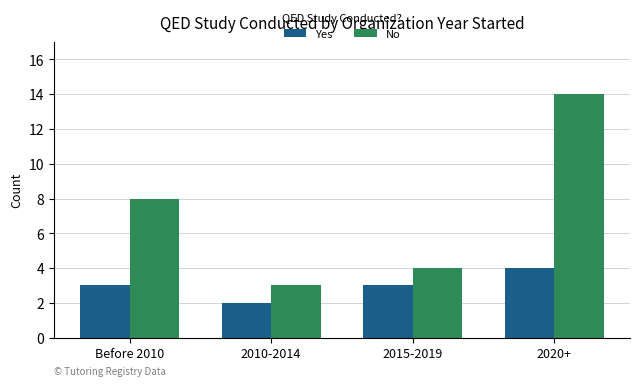

Is the value of No at 2020+ greater than the value of Yes at 2015-2019?

Yes